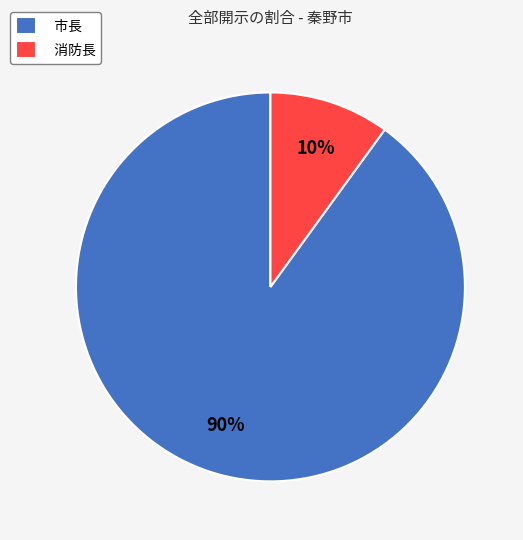

Between 消防長 and 市長, which is larger?

市長